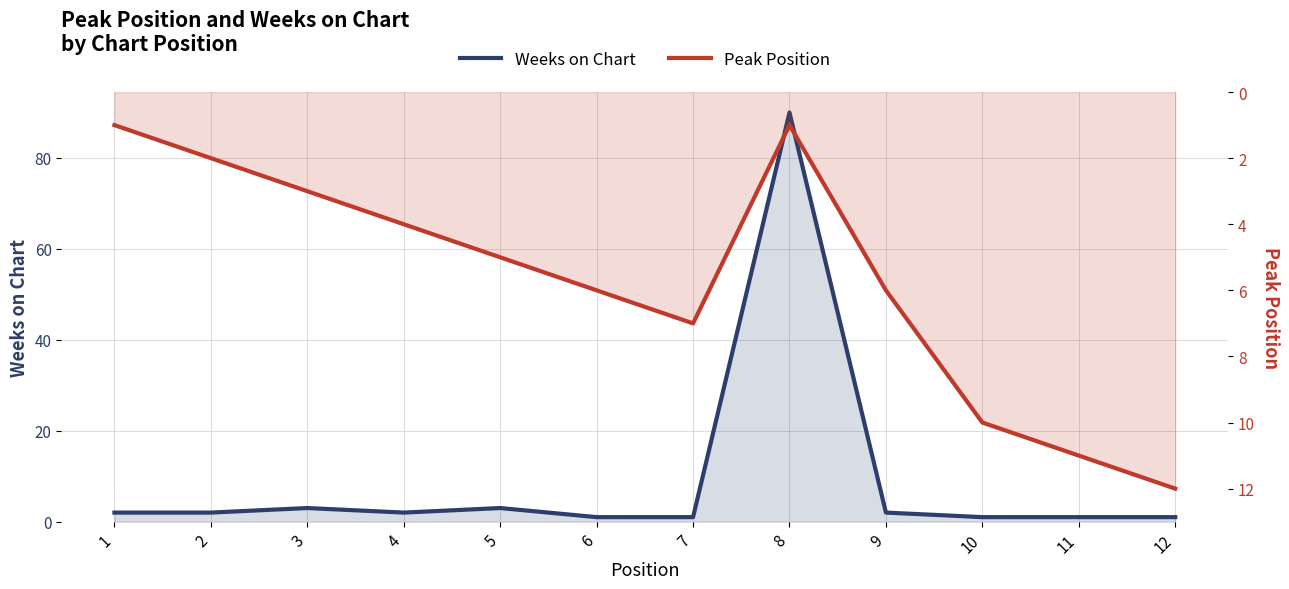

What is the lowest value of the Weeks on Chart series?

1